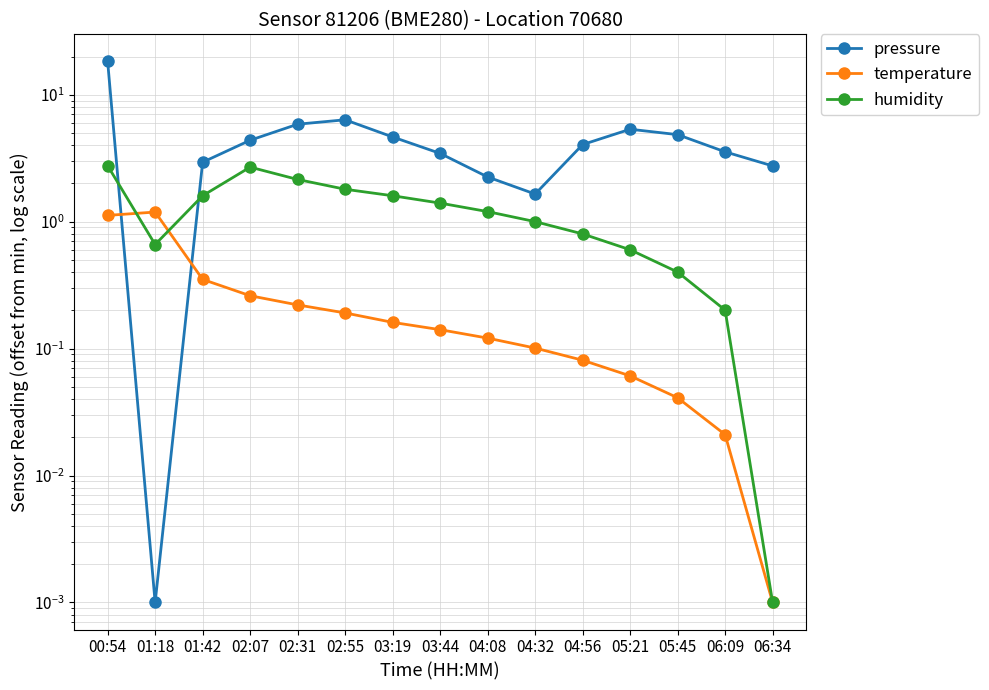

Rank the series by their maximum value, from highest to lowest.

pressure, humidity, temperature